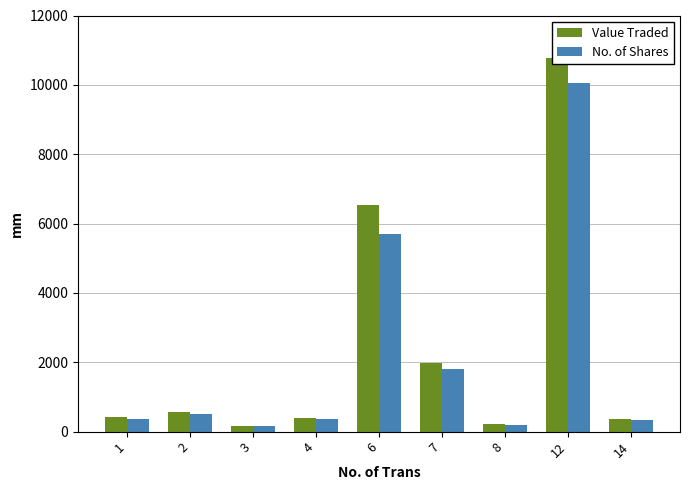

At which label does No. of Shares first exceed 374?

2